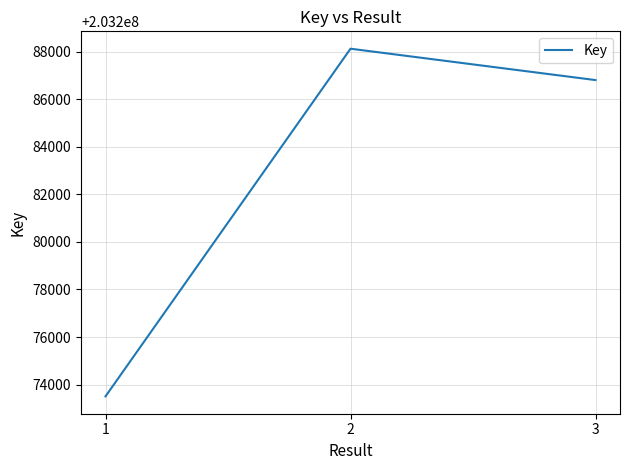

What is the difference between the second highest and minimum values?

13292